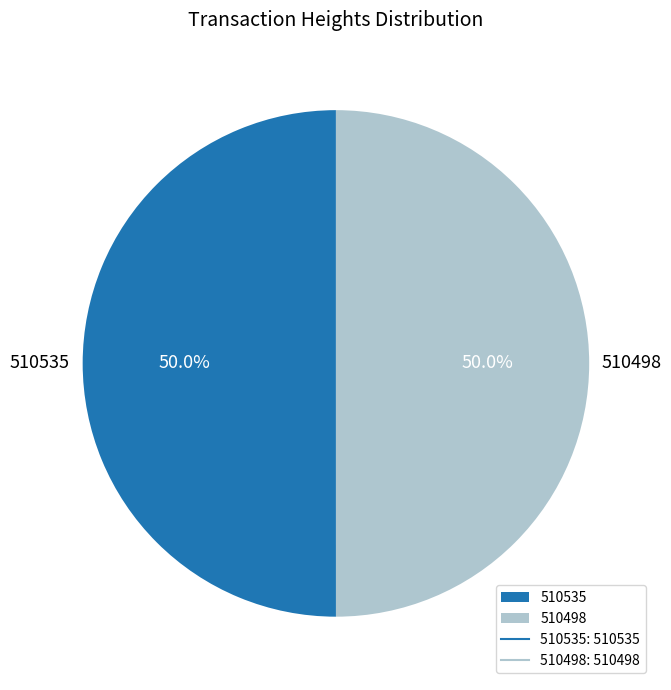

The 510535 slice represents 41% of the pie. True or false?

False